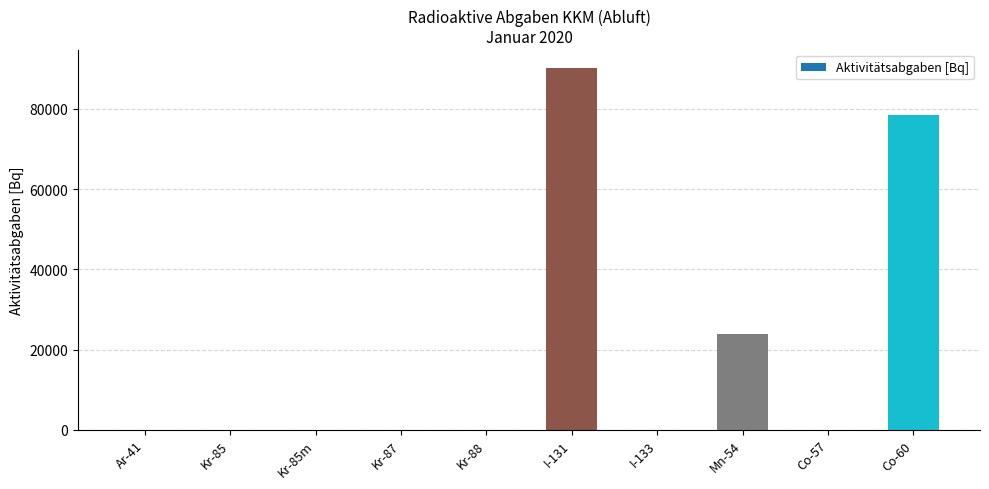

Which label corresponds to the largest value in the chart?

I-131